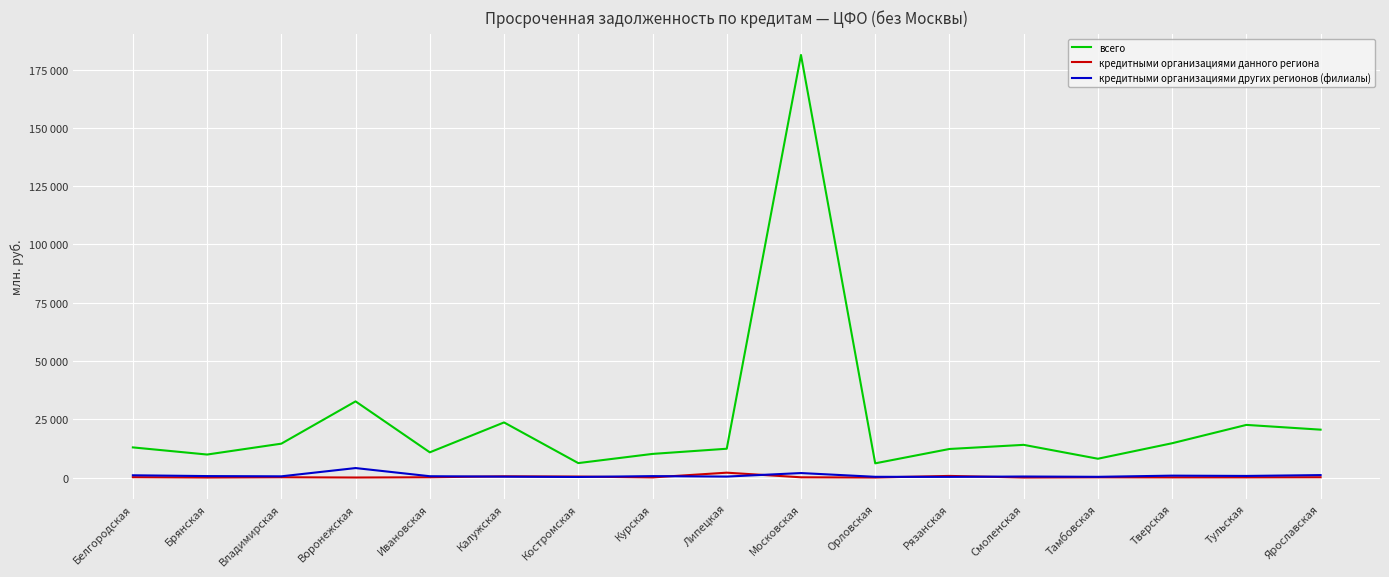

At Смоленская, list the series in order from largest to smallest.

всего, кредитными организациями других регионов (филиалы), кредитными организациями данного региона